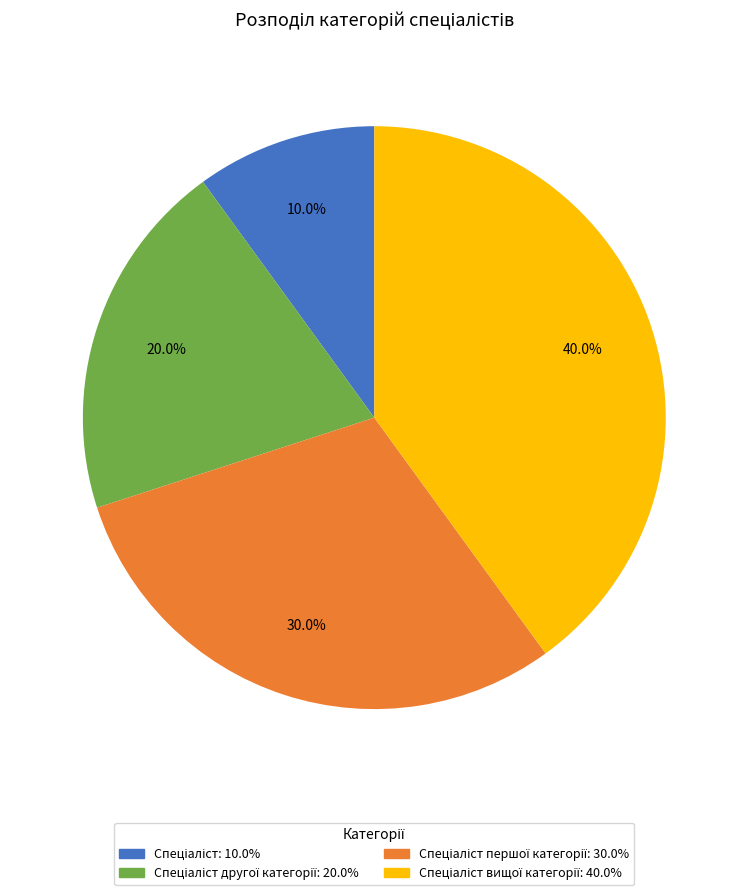

Is there a majority slice in this chart?

No